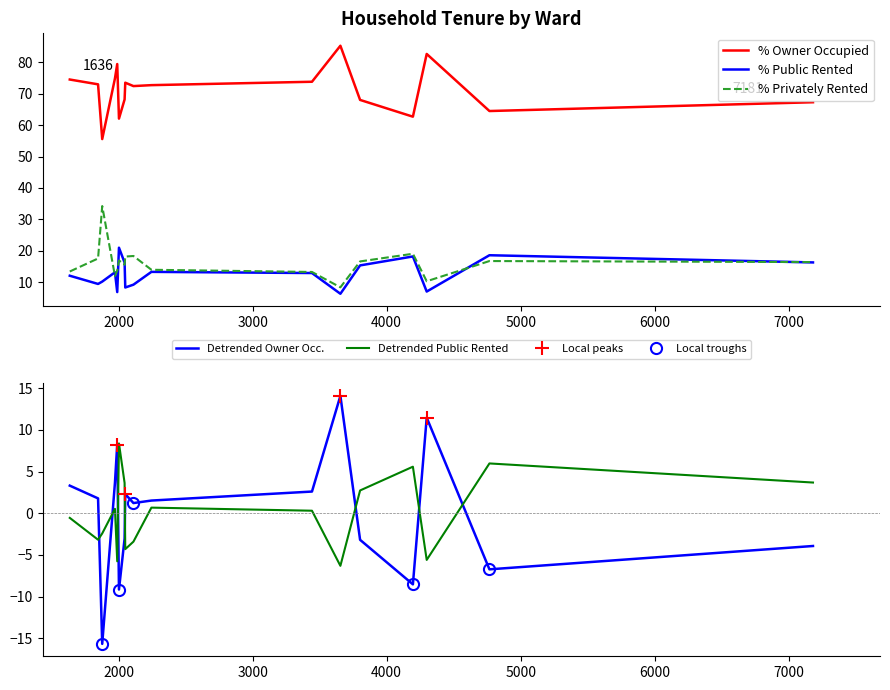

How many values in the % Privately Rented series are below 16?

8